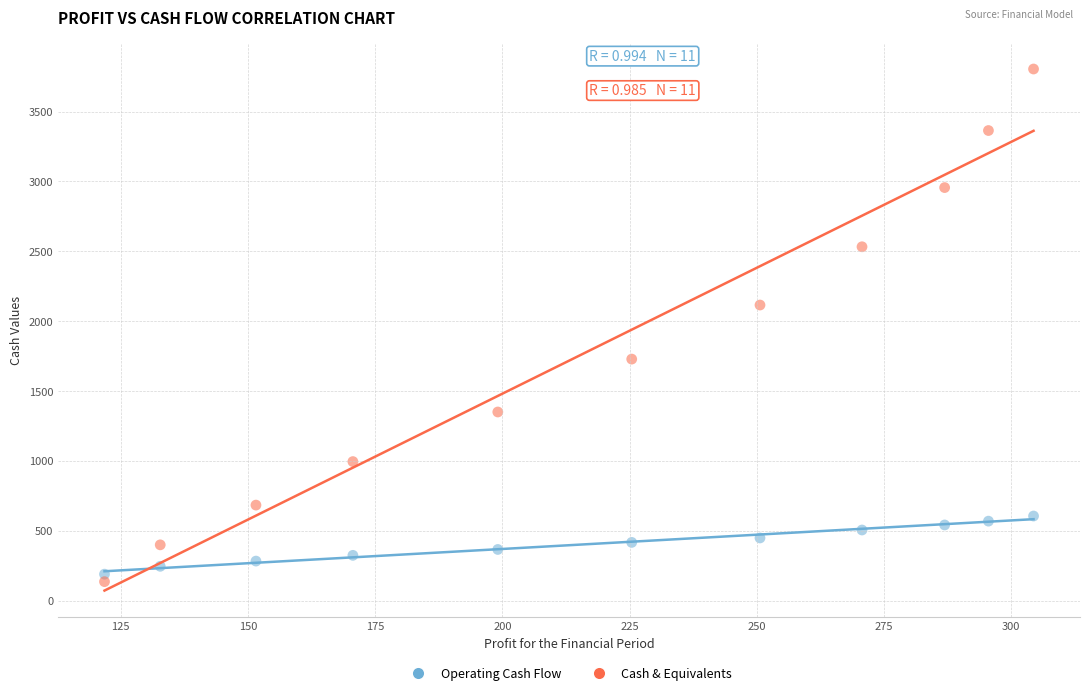

Across all series, what Y value is closest to 1970?

2115.5